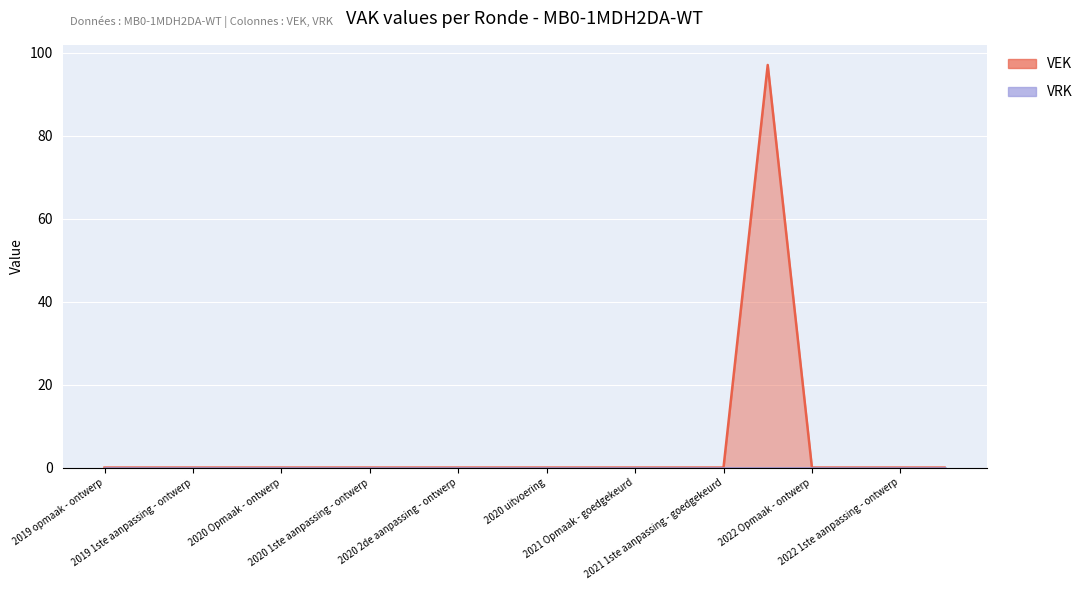

Is the value of VEK at 2021 1ste aanpassing - goedgekeurd greater than the value of VRK at 2022 1ste aanpassing - ontwerp?

No